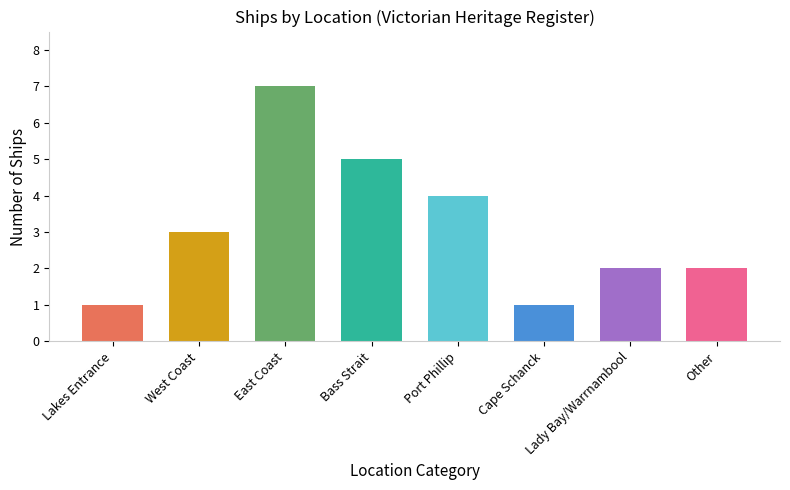

True or false: the data shows 3 at West Coast.

True